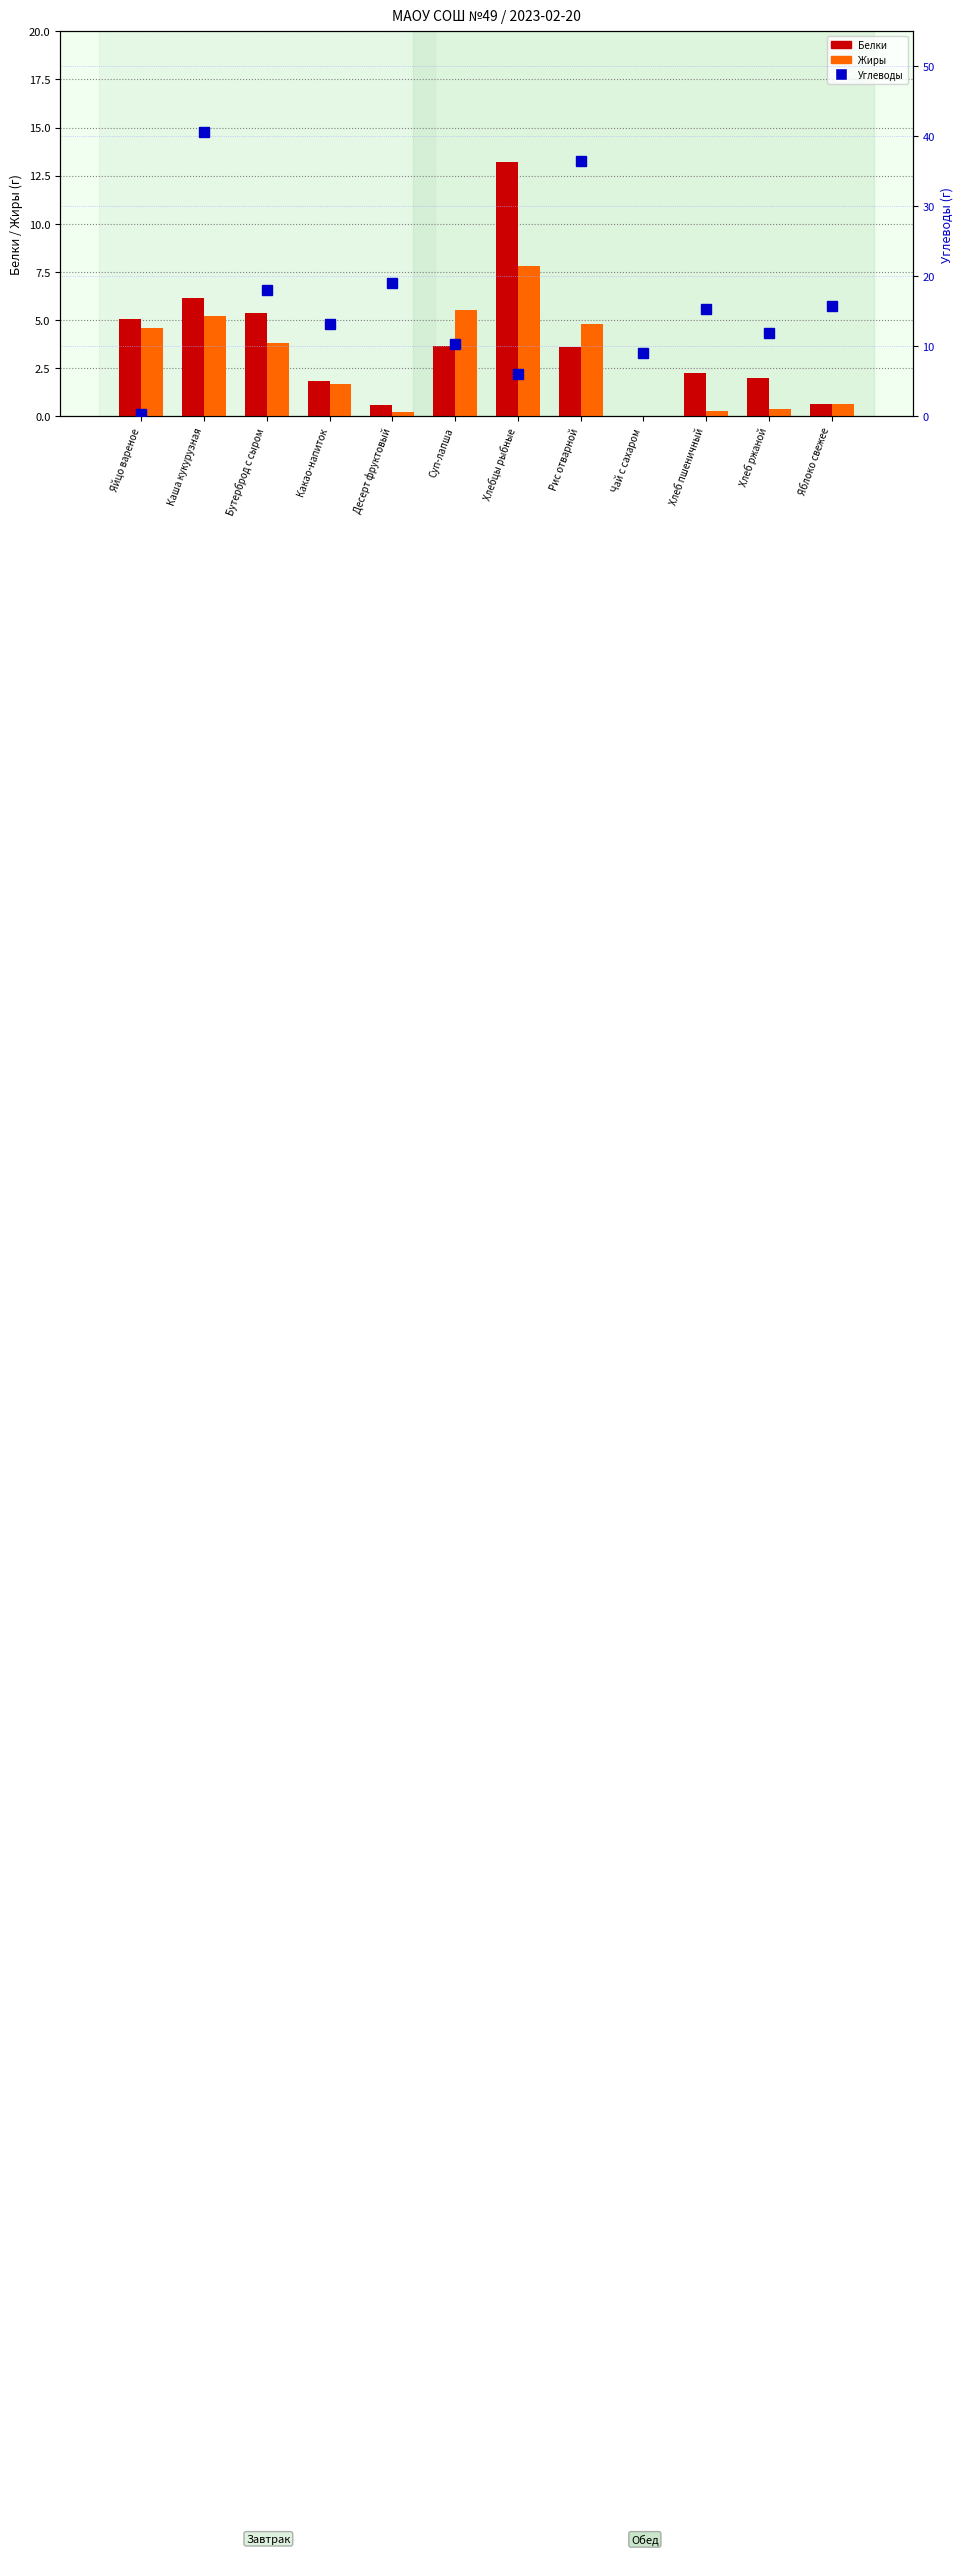

The value of Белки at Бутерброд с сыром is 9.6. True or false?

False